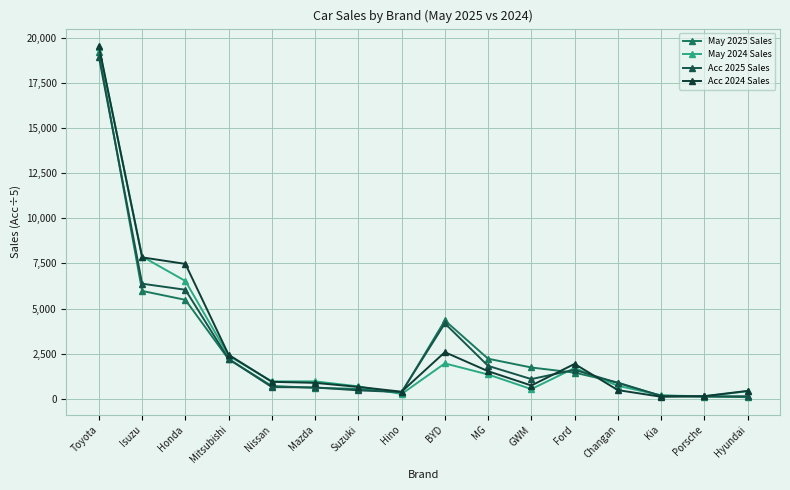

Where does the May 2025 Sales series first go above 1445?

Toyota